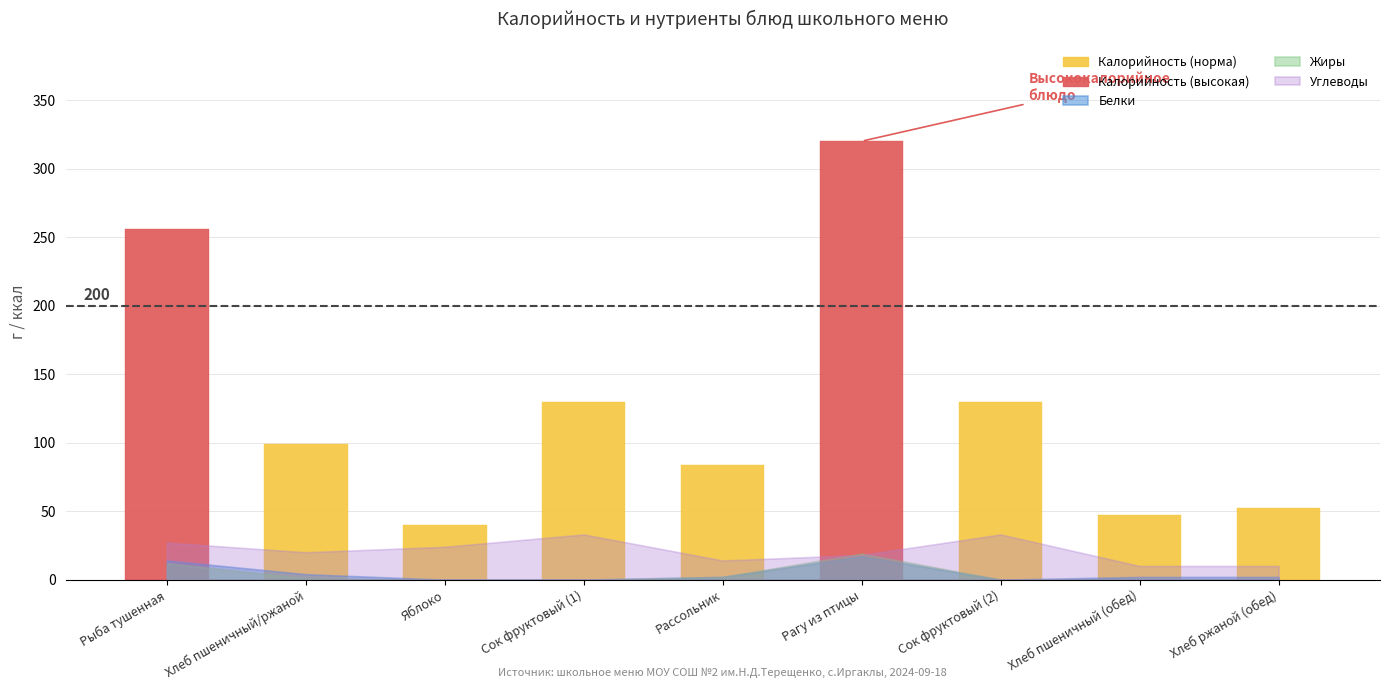

What is the label of the 6th bar from the left?

Рагу из птицы